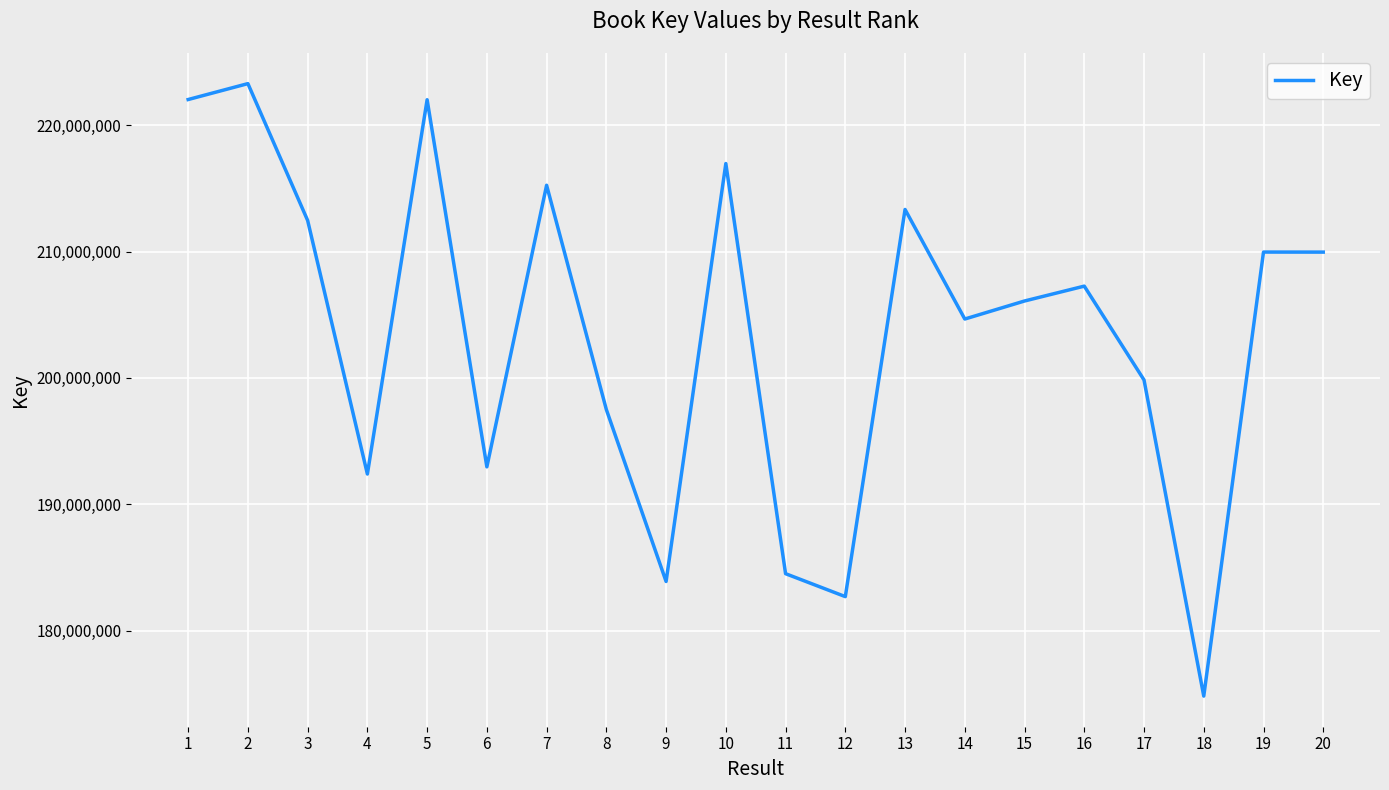

What is the sum of all values?

4071889344